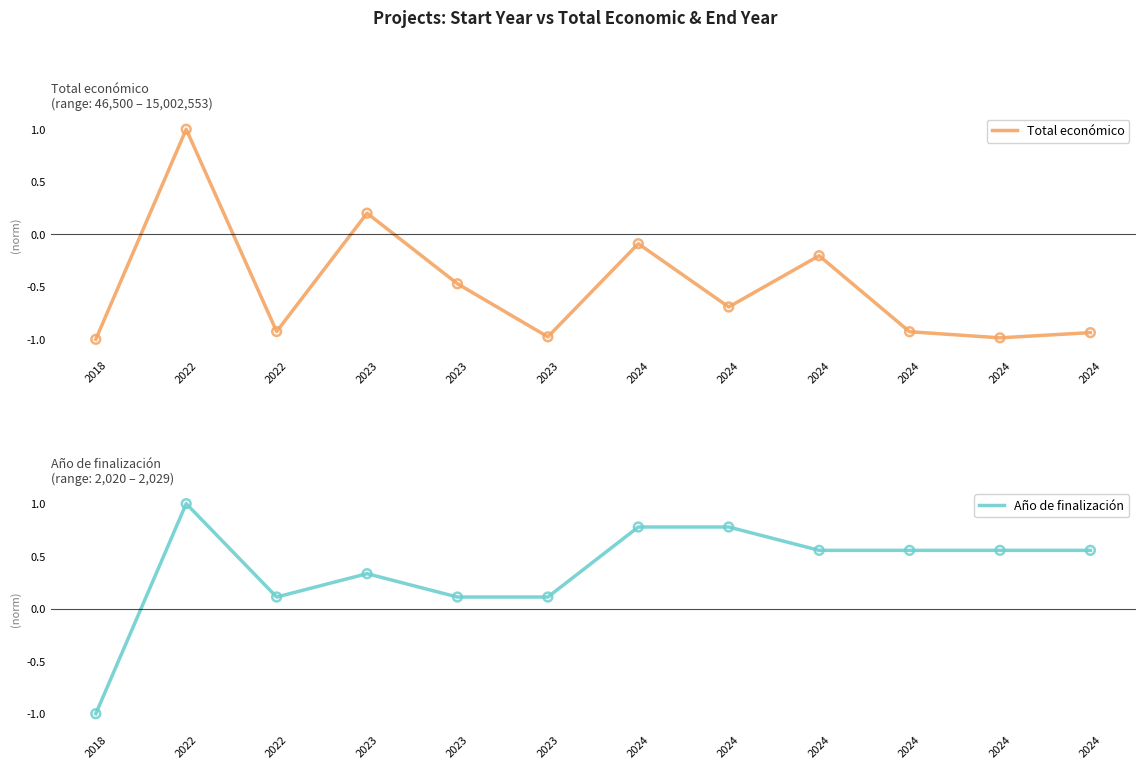

Which series has the largest total across all categories?

Año de finalización